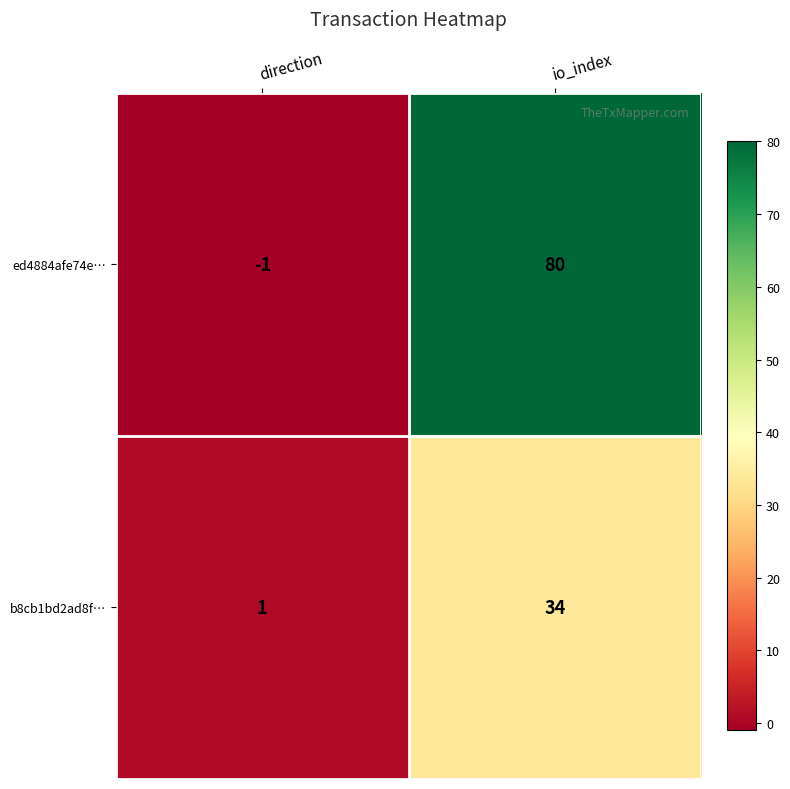

Reading left to right, what are all the values shown in this chart?

ed4884afe74e…: direction=-1	io_index=80
b8cb1bd2ad8f…: direction=1	io_index=34